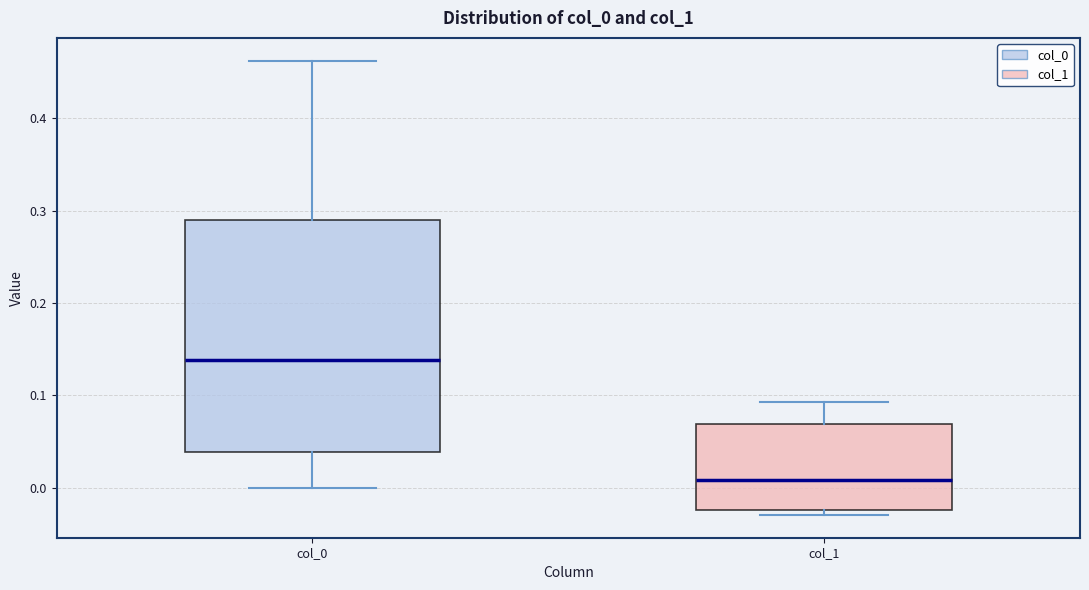

Which box's median line is the highest?

col_0